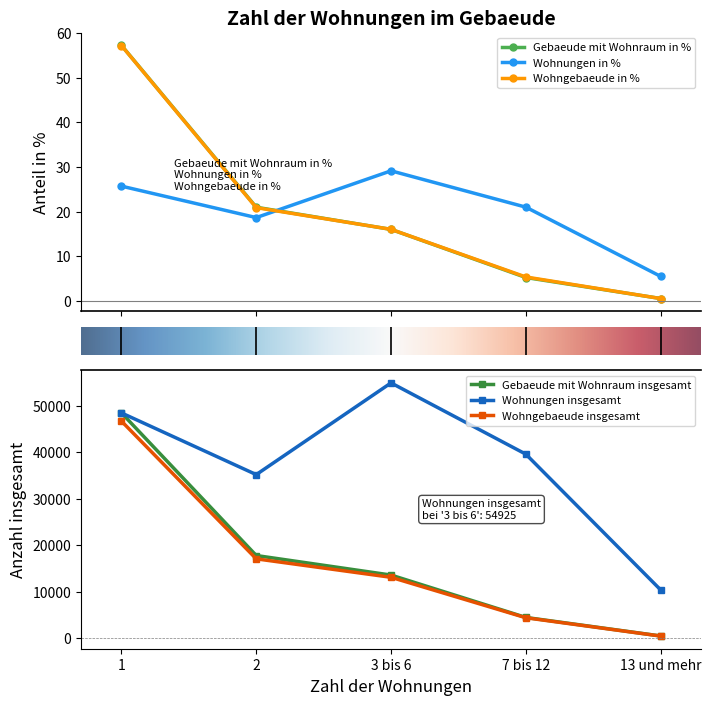

True or false: Wohngebaeude in % has more than 1 interior local peaks.

False